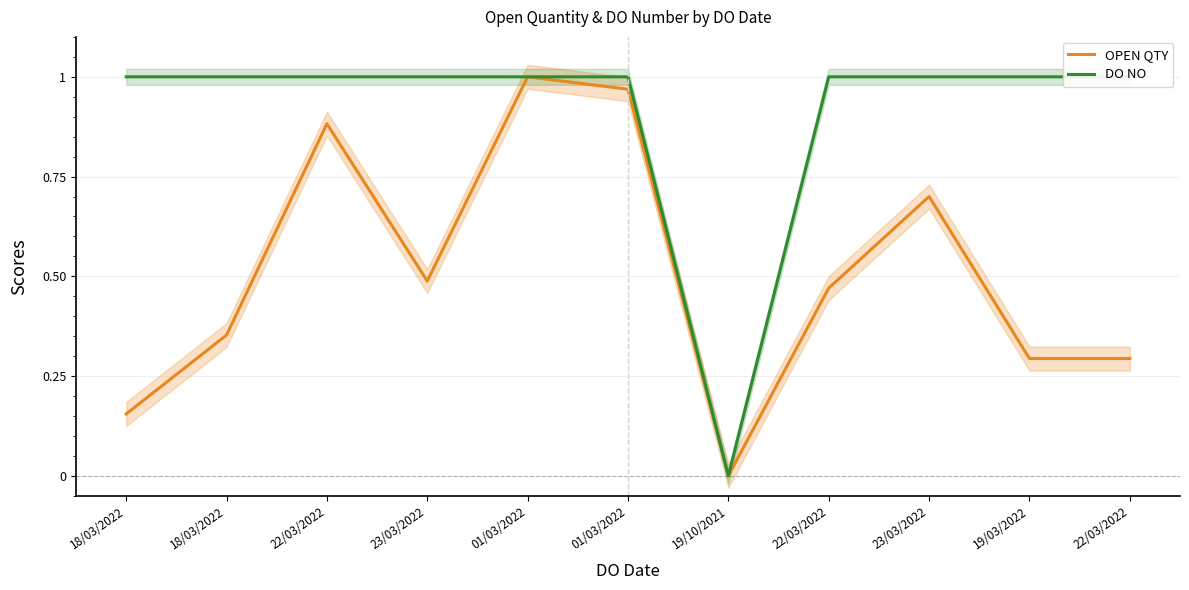

In OPEN QTY, how many points are lower than both neighbors (excluding endpoints)?

2